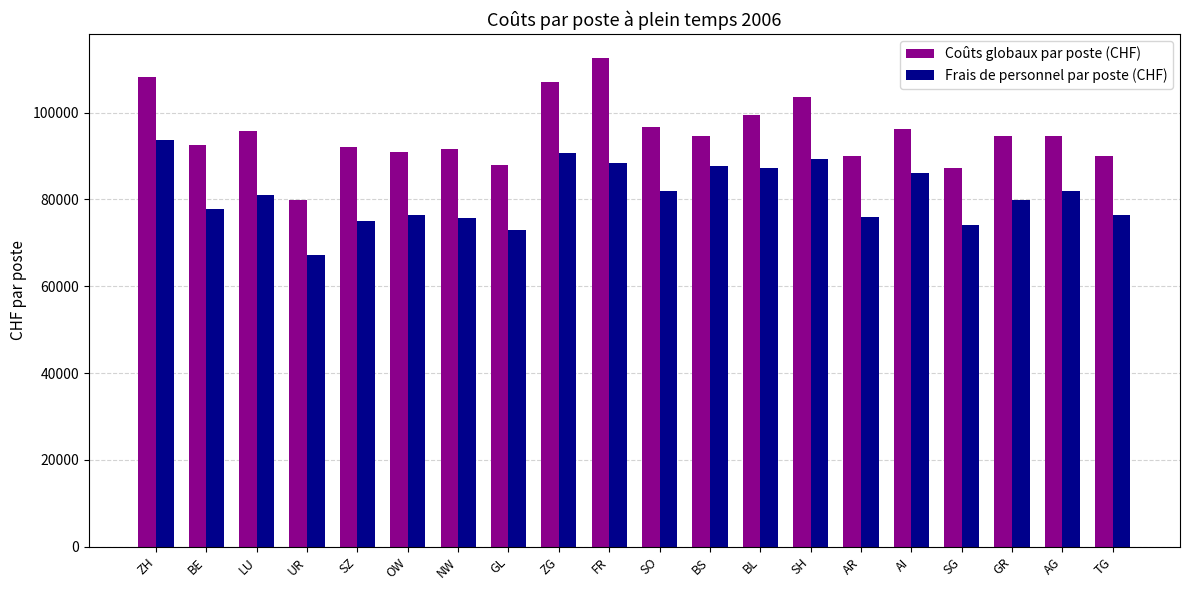

How many bars are there in total?

40